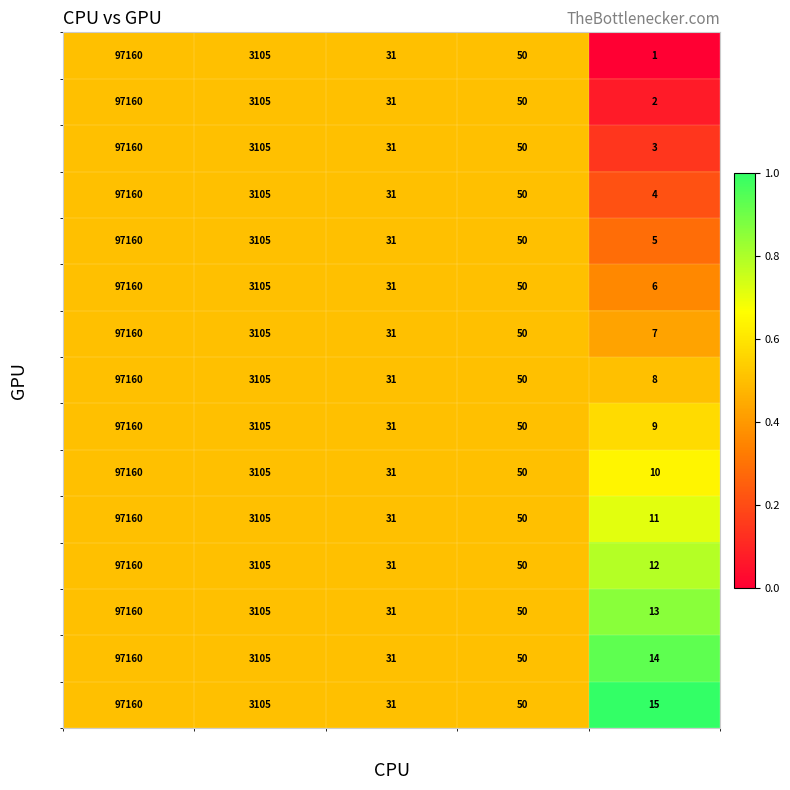

What is the difference between the highest and lowest values at ID?

14